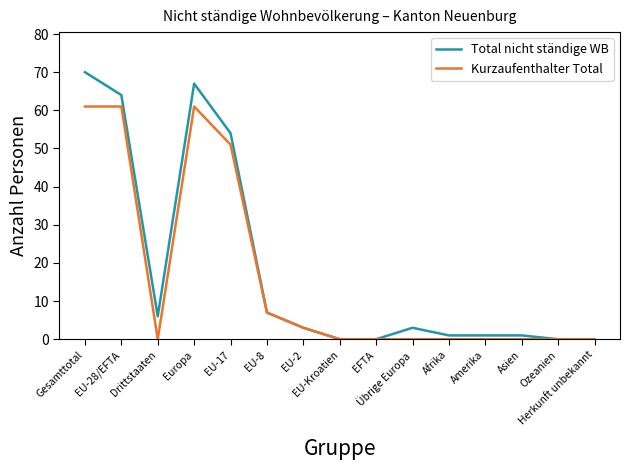

Where is the first local minimum for Kurzaufenthalter Total?

Drittstaaten